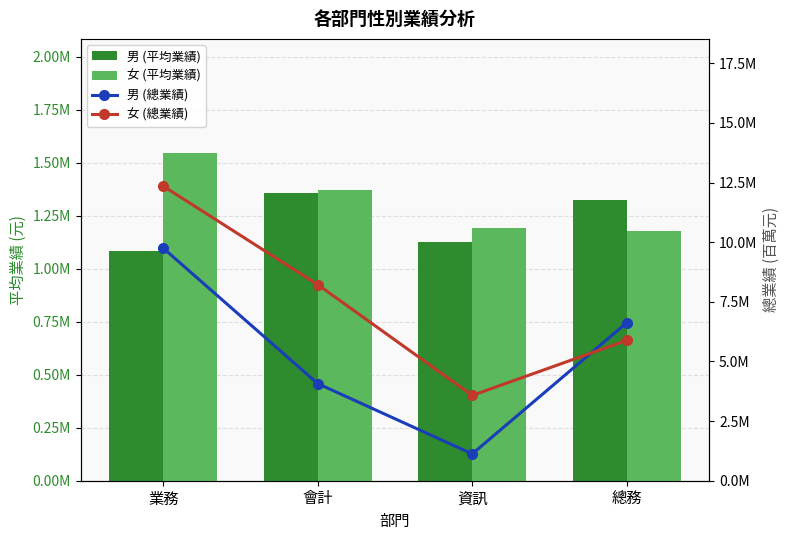

How many groups of bars are there?

4